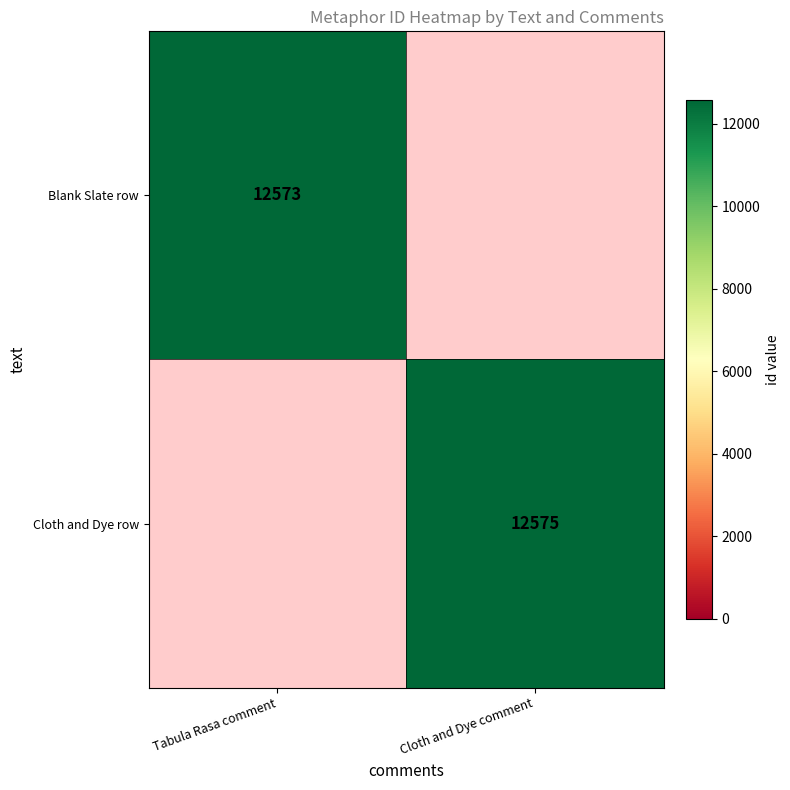

True or false: Cloth and Dye row has a value of 20344 at Cloth and Dye comment.

False